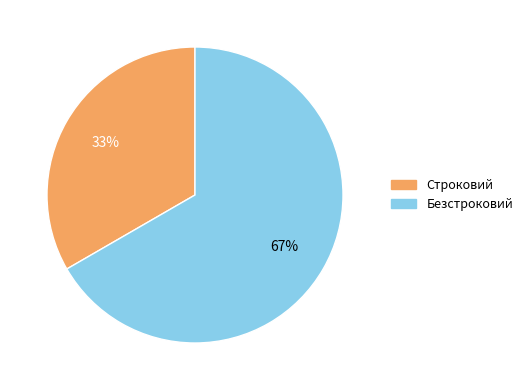

Which slice represents more than half of the pie?

Безстроковий